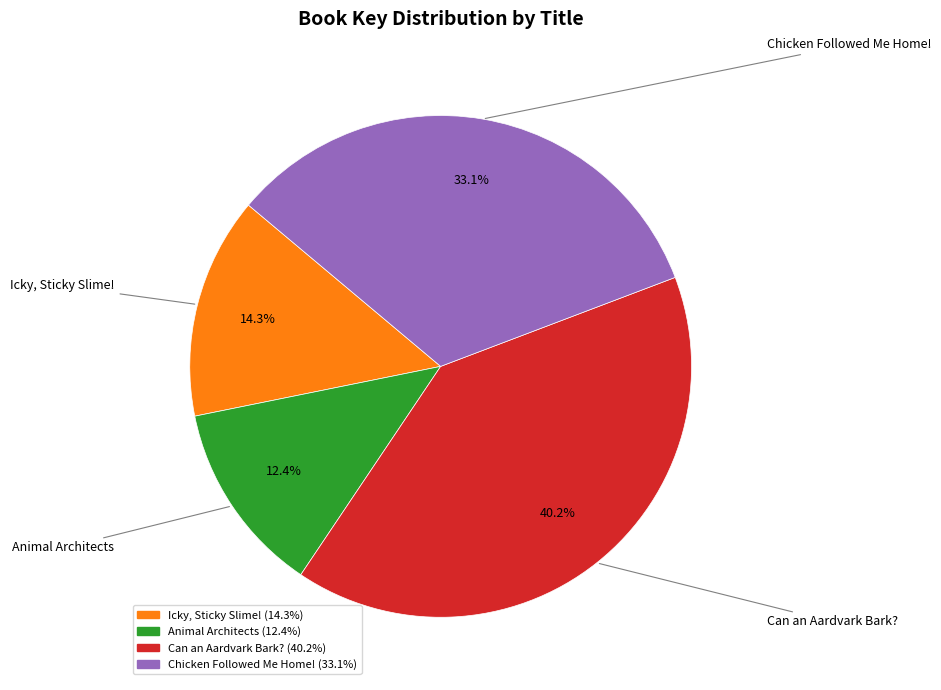

Between Icky, Sticky Slime! and Chicken Followed Me Home!, which is larger?

Chicken Followed Me Home!